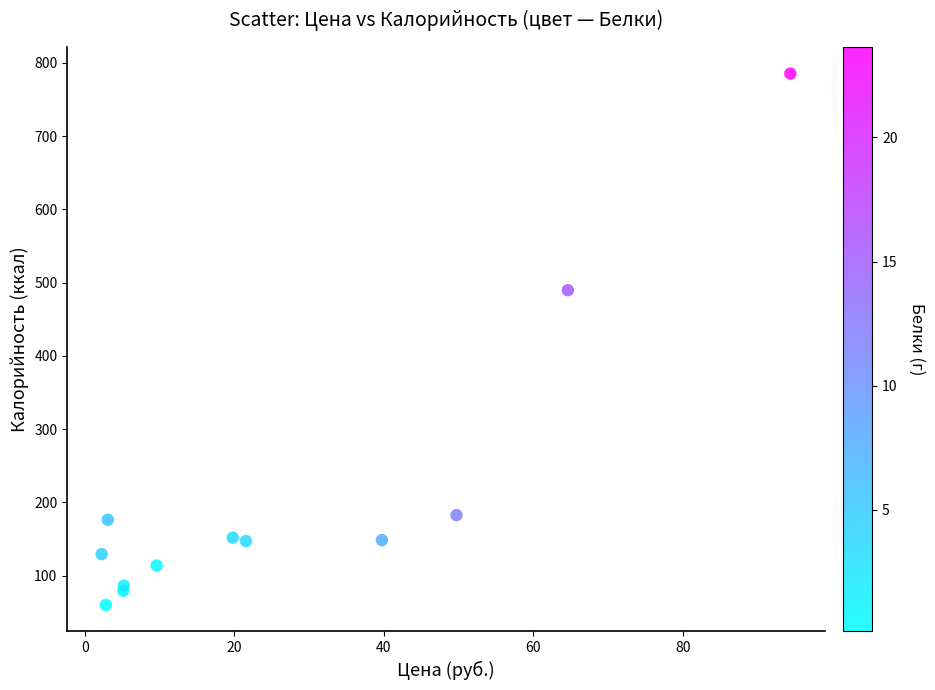

What Y value in the scatter plot is closest to 422?

489.5